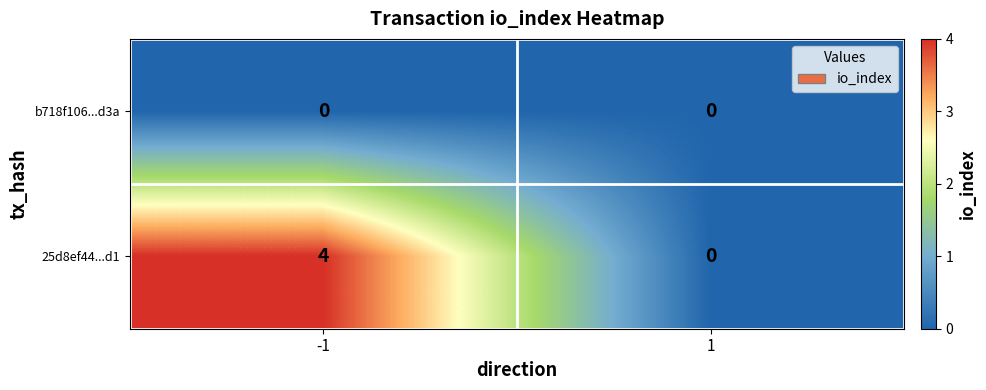

Rank the series by their maximum value, from lowest to highest.

b718f106...d3a, 25d8ef44...d1